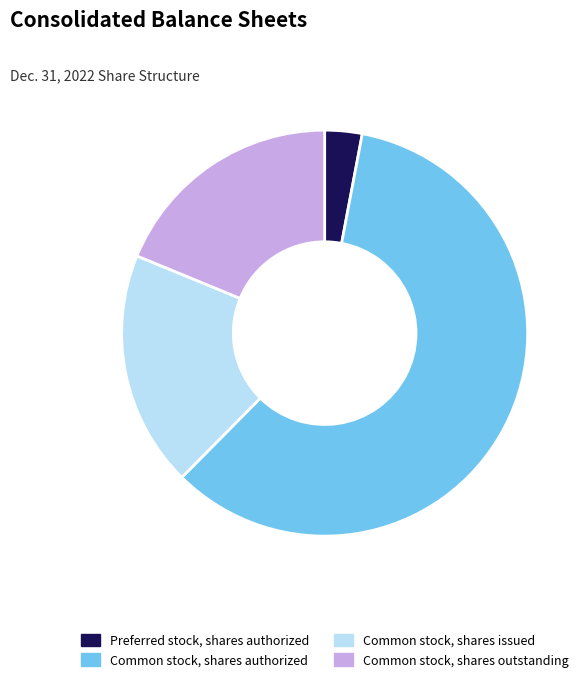

Do Common stock, shares authorized and Preferred stock, shares authorized together represent more than half of the pie?

Yes